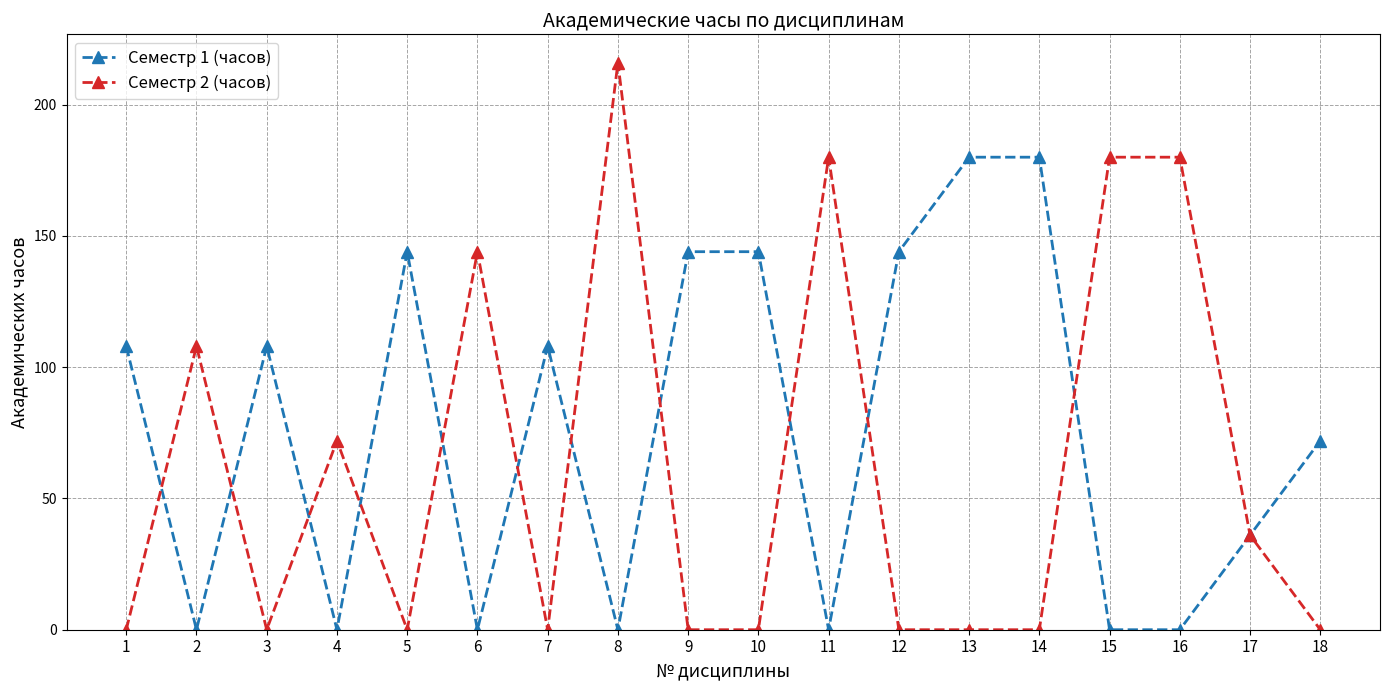

What is the difference between the highest and lowest values at 8?

216